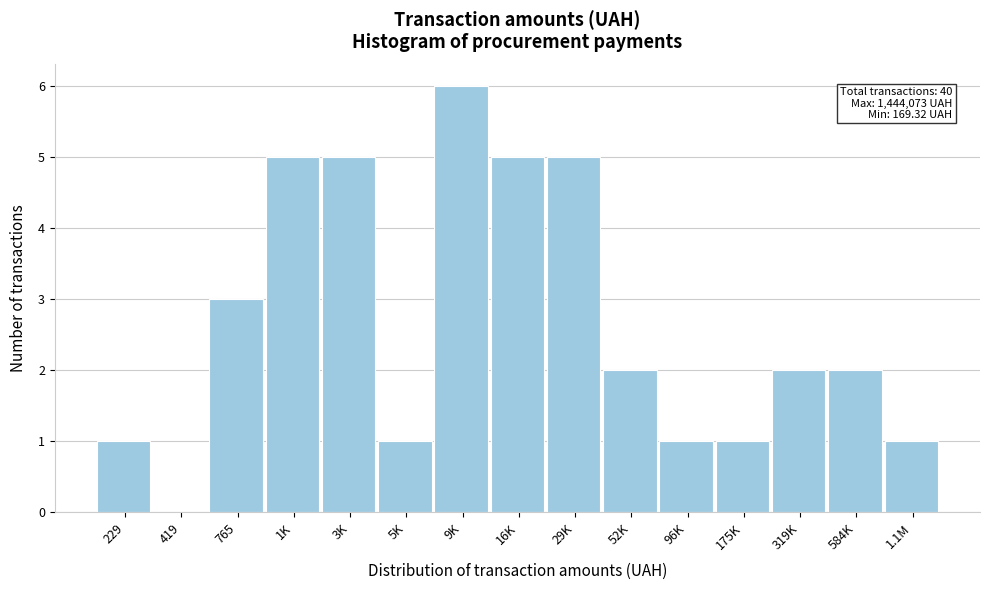

Reading left to right, list all the values displayed in this chart.

229=1	419=0	765=3	1K=5	3K=5	5K=1	9K=6	16K=5	29K=5	52K=2	96K=1	175K=1	319K=2	584K=2	1.1M=1